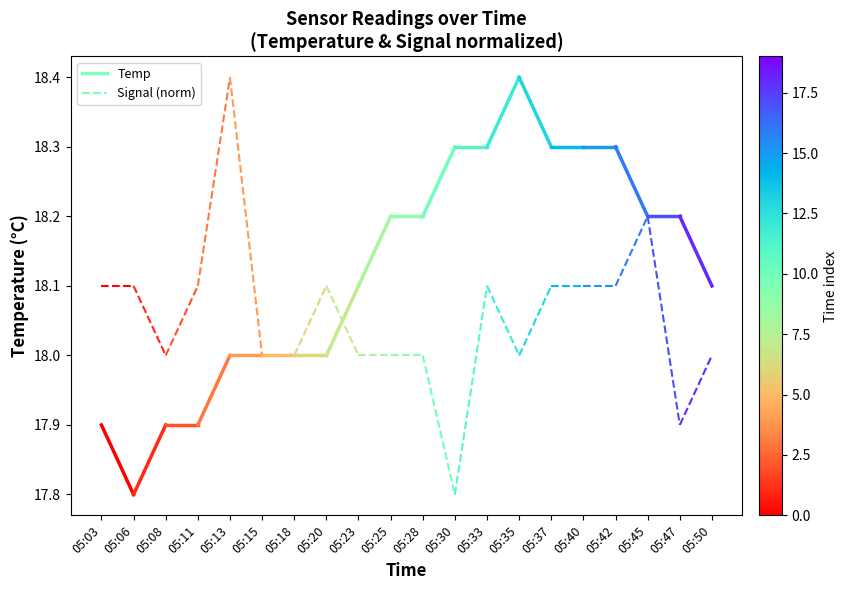

What is the difference between the Temp values at 05:03 and 05:06?

0.1